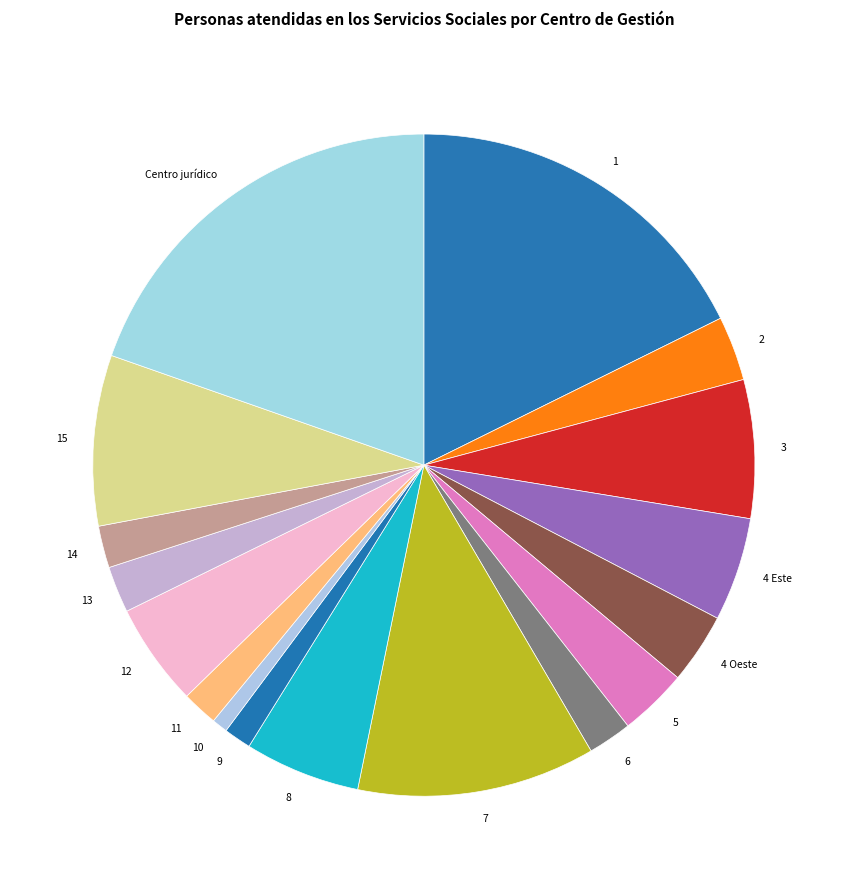

Does any single category account for the majority?

No